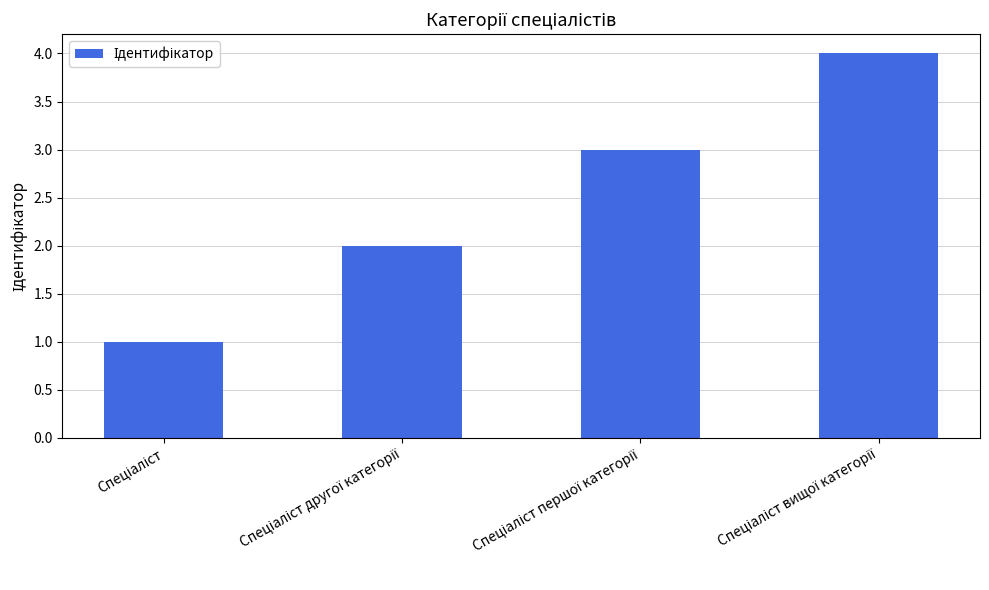

What is the sum of all values?

10